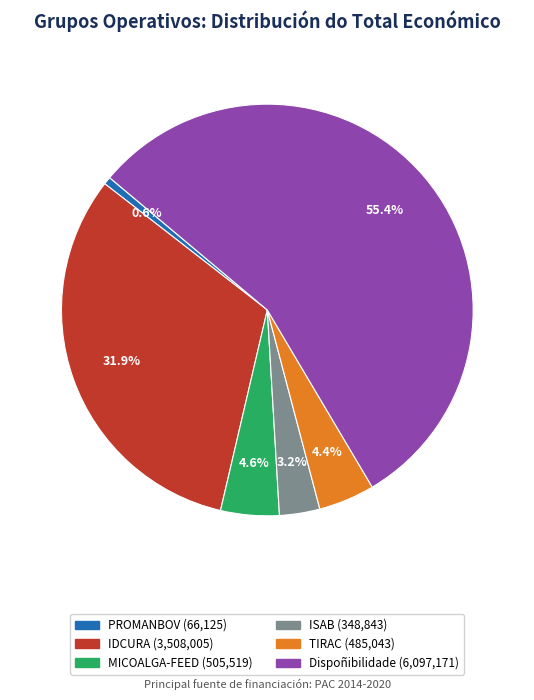

To the nearest percent, what percentage of the pie is Dispoñibilidade?

55%